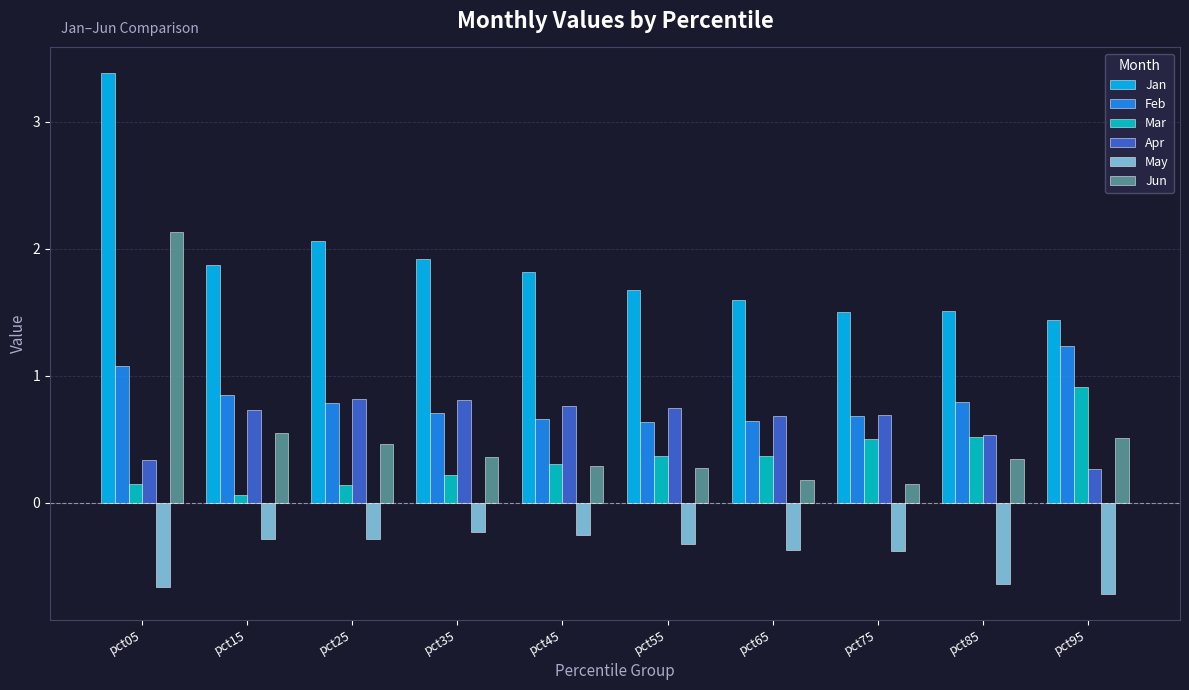

Which series has the widest spread of values?

Jun